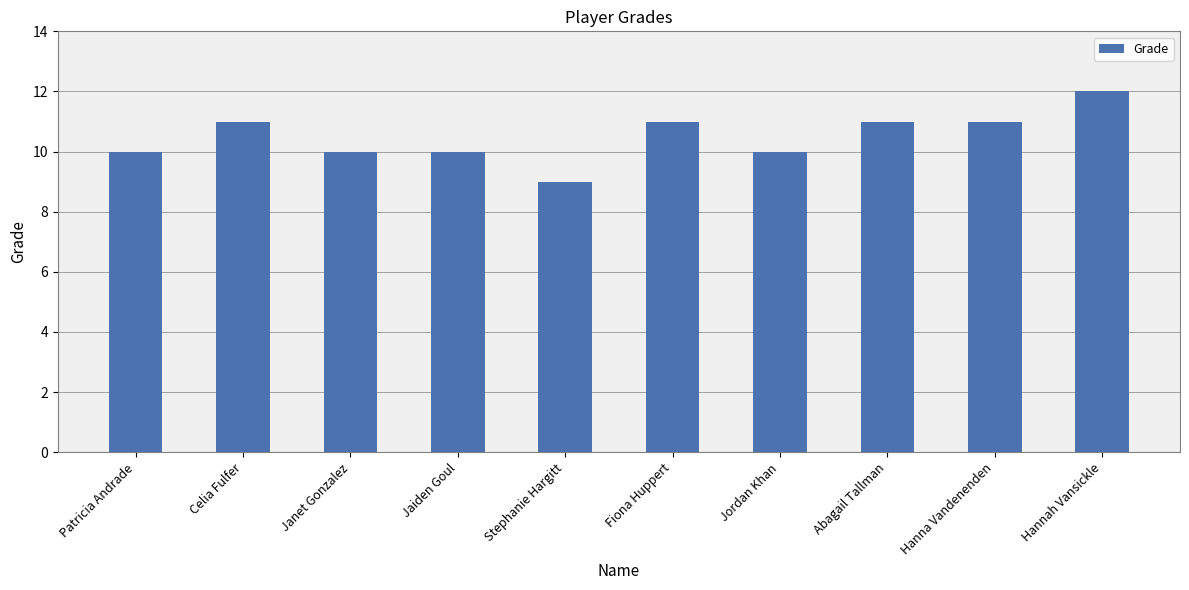

The value at Patricia Andrade is 14. True or false?

False